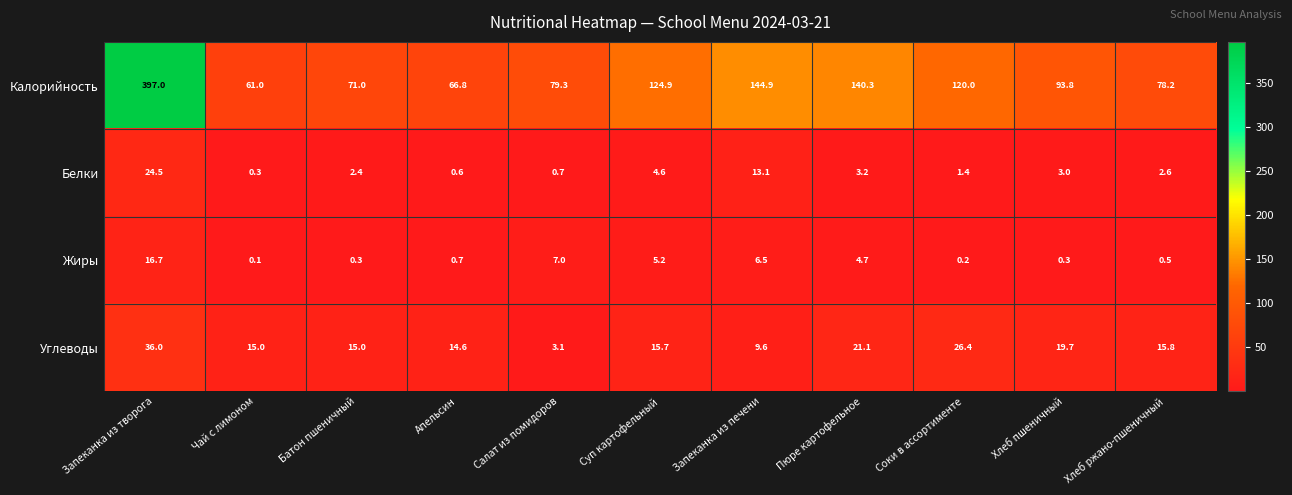

What is the lowest value of the Калорийность series?

61.0